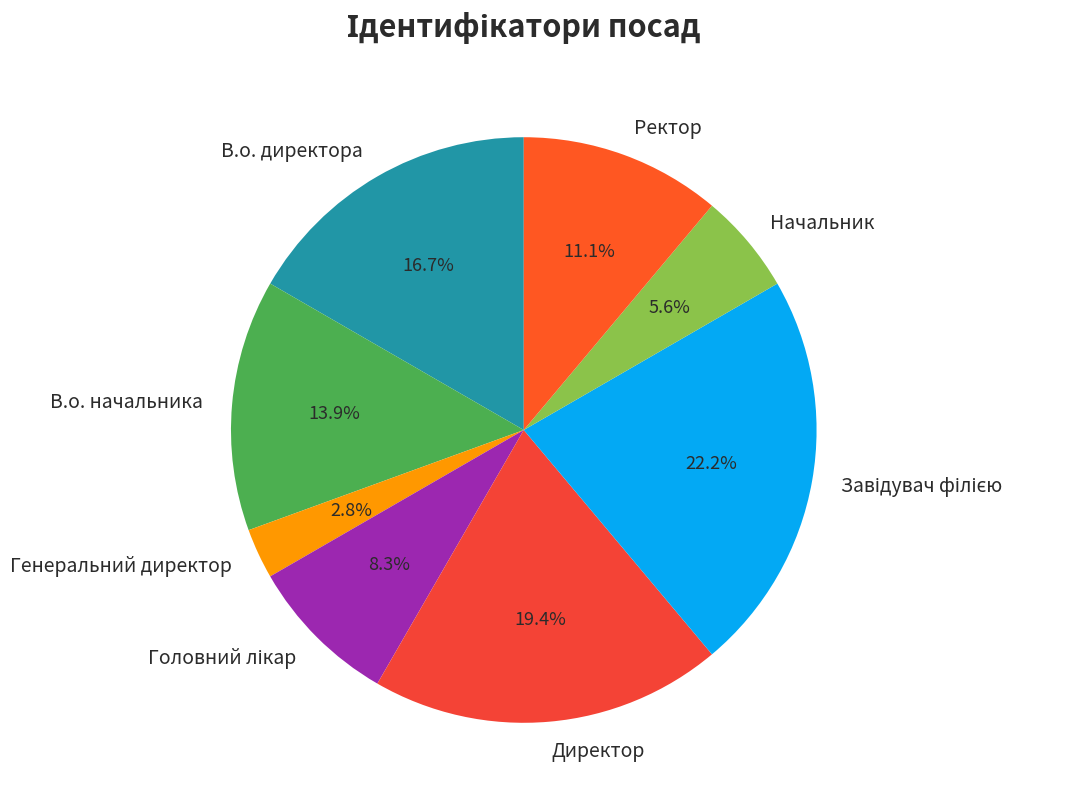

Does Начальник represent more than half of the total?

No